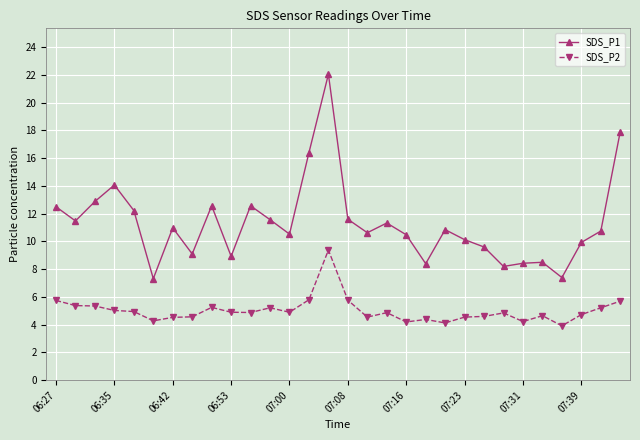

Which series has the largest range (max minus min)?

SDS_P1